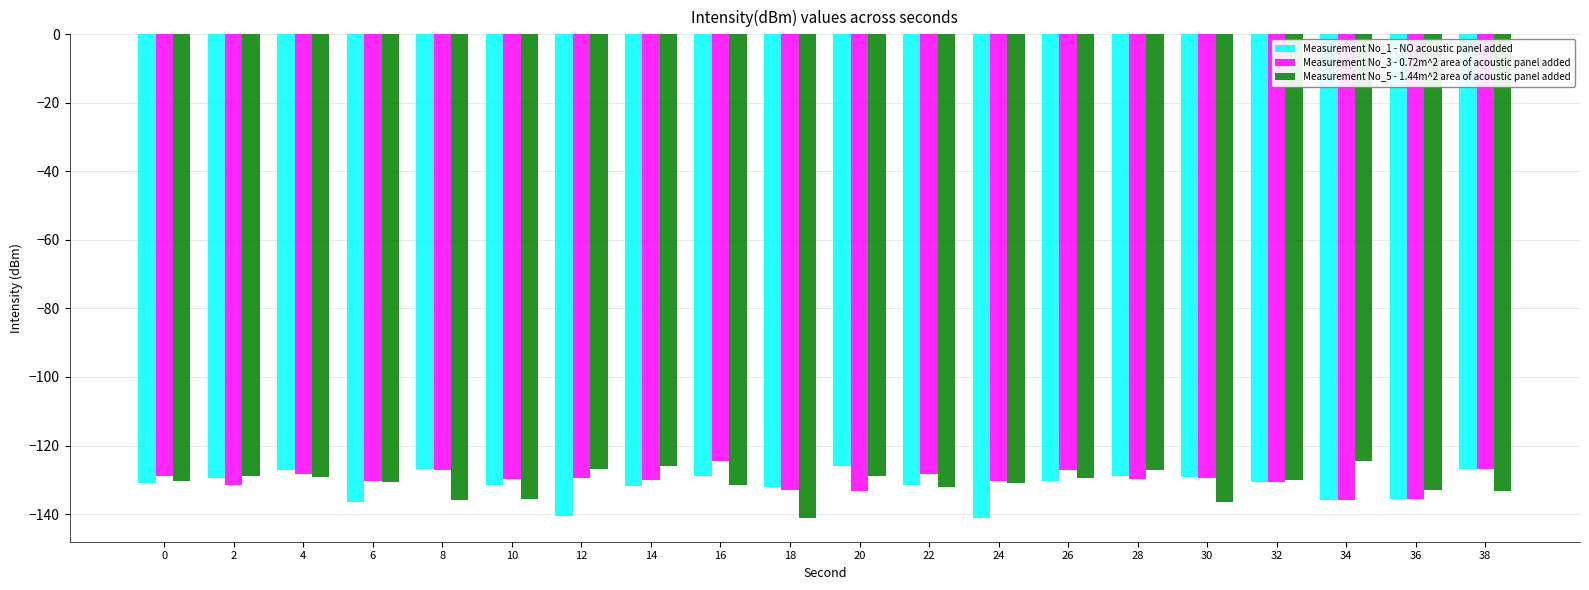

What is the average value of the Measurement No_5 - 1.44m^2 area of acoustic panel added series?

-131.1